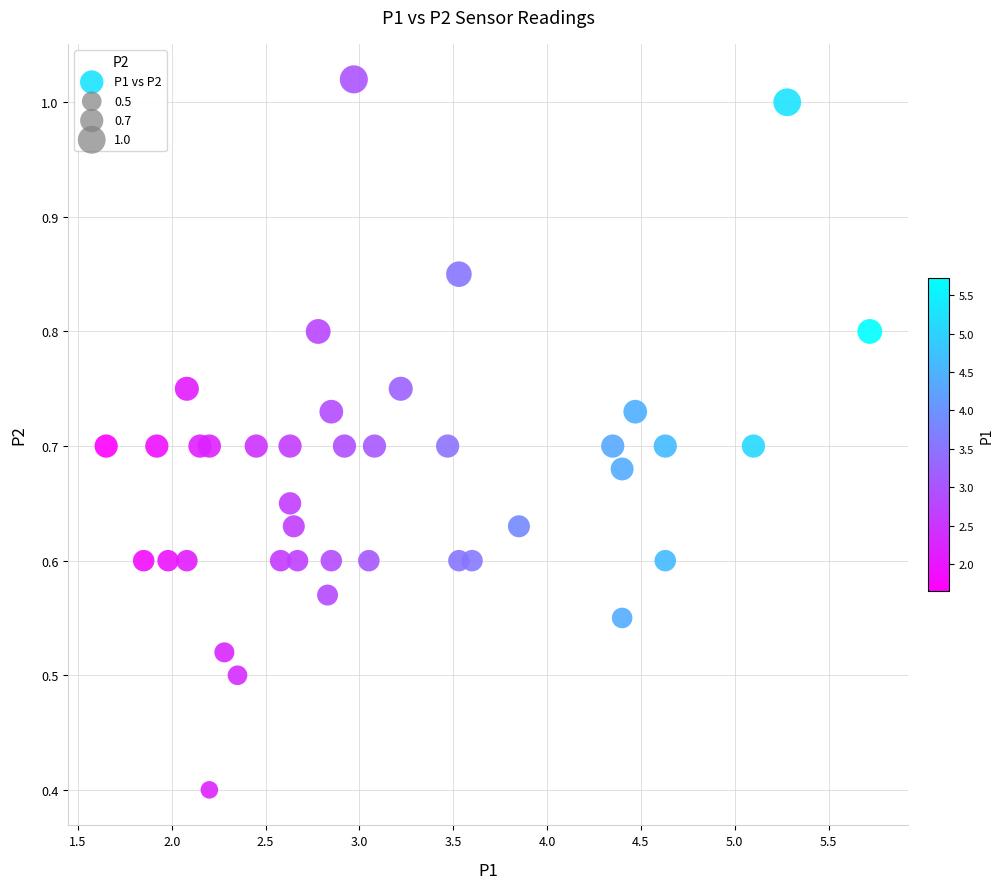

What is the range of X values (max minus min)?

4.1